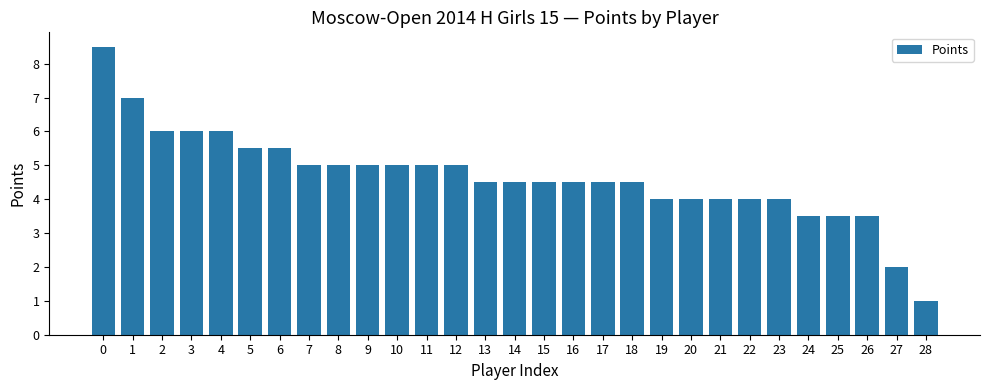

Reading left to right, extract all data points from this chart.

8.5	7.0	6.0	6.0	6.0	5.5	5.5	5.0	5.0	5.0	5.0	5.0	5.0	4.5	4.5	4.5	4.5	4.5	4.5	4.0	4.0	4.0	4.0	4.0	3.5	3.5	3.5	2.0	1.0